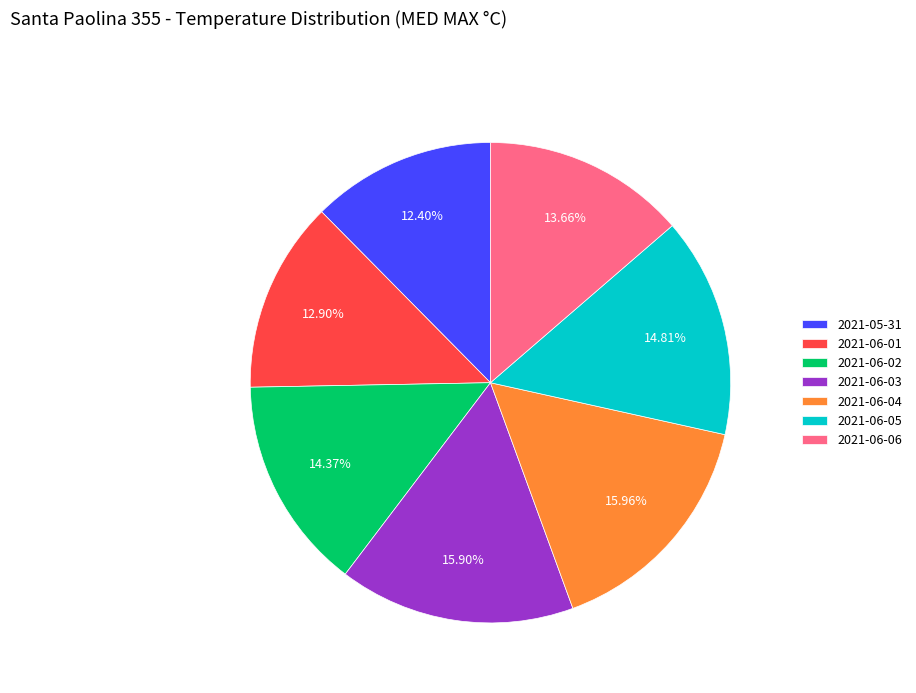

To the nearest percent, what is the difference between the largest and smallest slice percentages?

4%